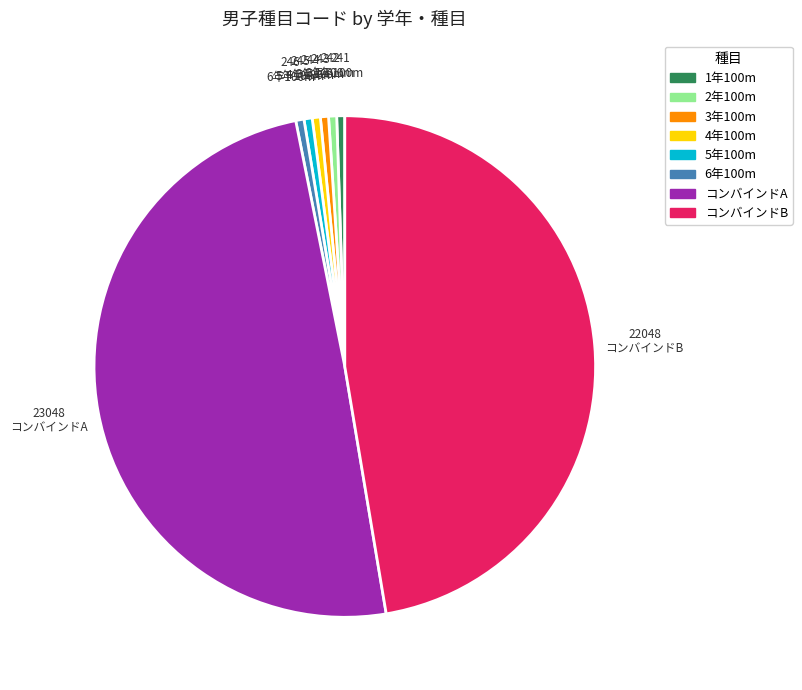

Does 5年100m represent more than half of the total?

No